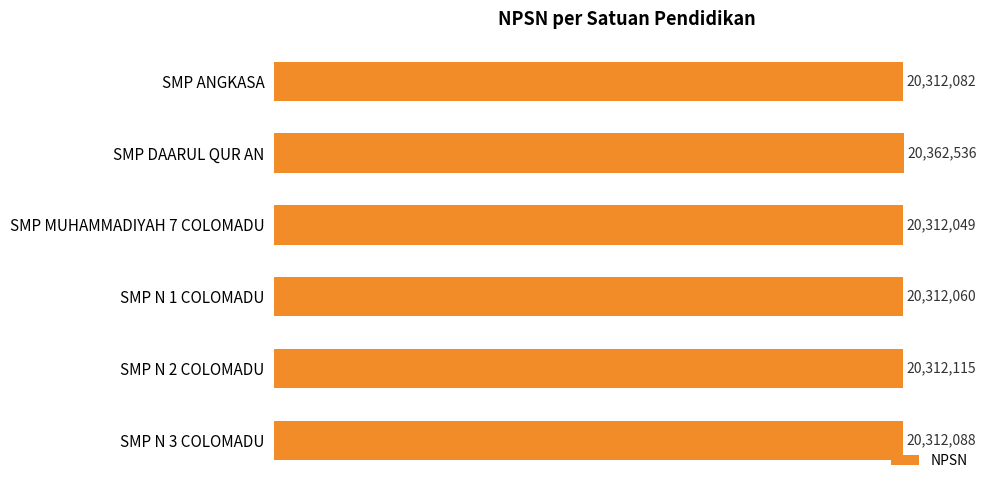

List the labels in order of value, largest first.

SMP DAARUL QUR AN, SMP N 2 COLOMADU, SMP N 3 COLOMADU, SMP ANGKASA, SMP N 1 COLOMADU, SMP MUHAMMADIYAH 7 COLOMADU